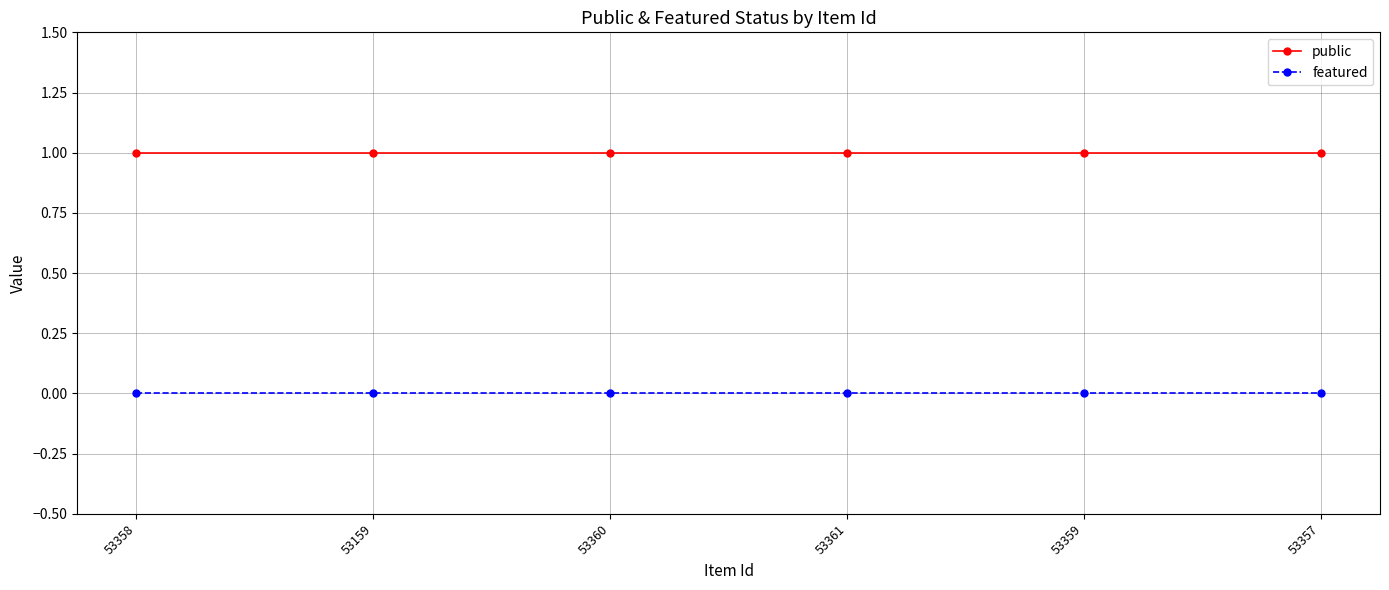

At how many categories does at least one series exceed 0?

6